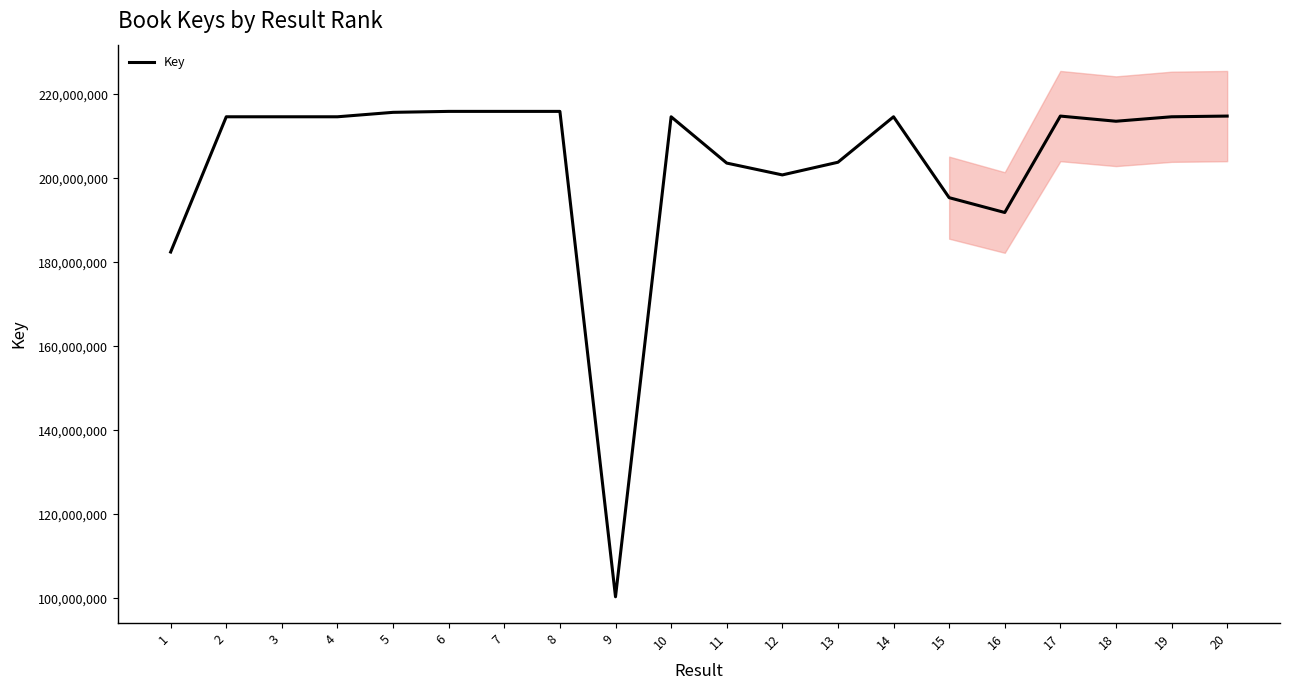

The chart shows a value of 215971990 at 8. True or false?

True